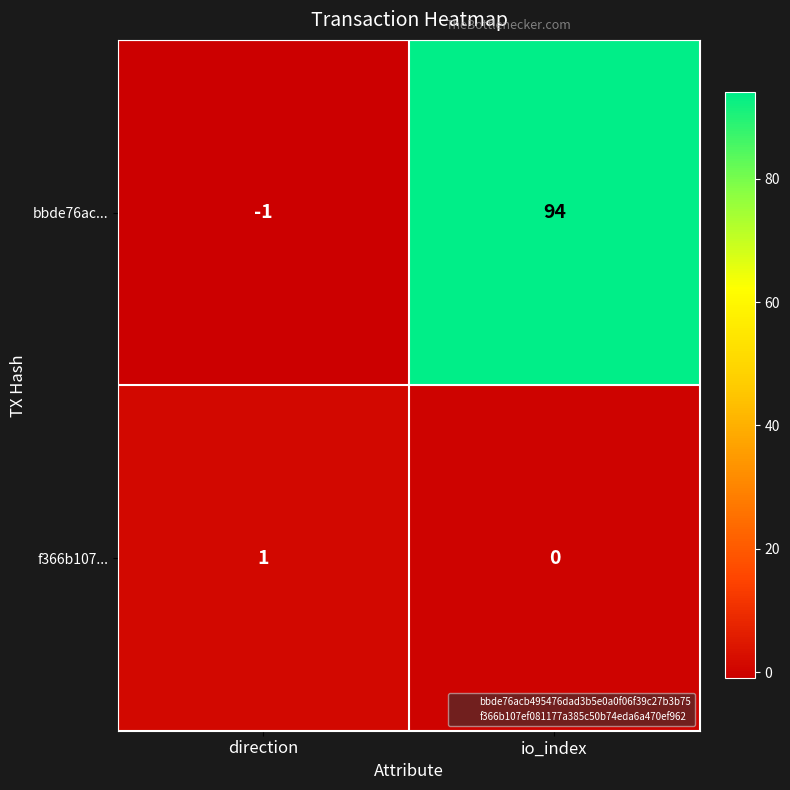

Reading left to right, transcribe all the data shown in this chart.

bbde76ac...: direction=-1	io_index=94
f366b107...: direction=1	io_index=0